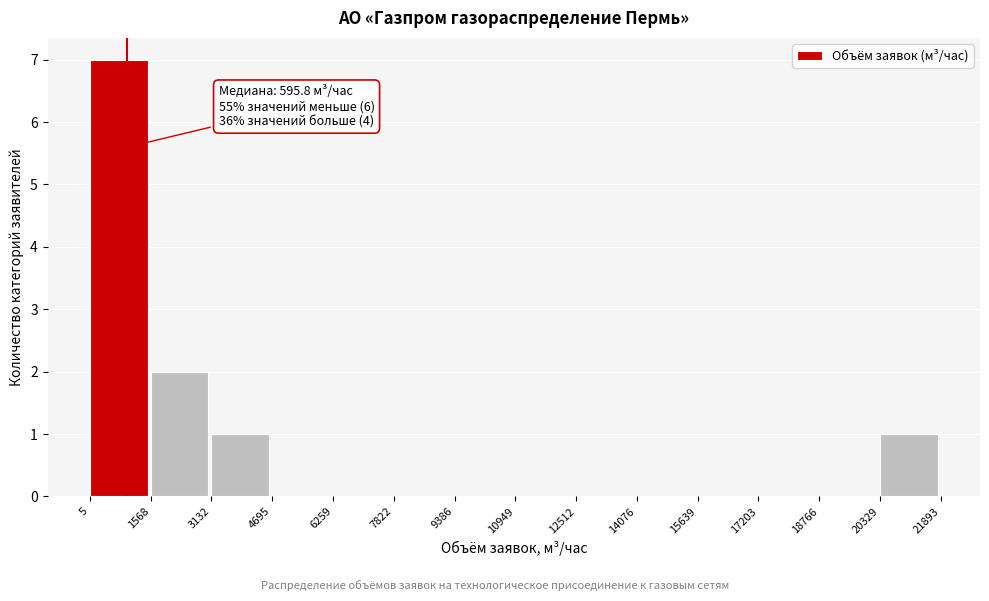

Which range on the x-axis has the tallest bar?

5 to 1568